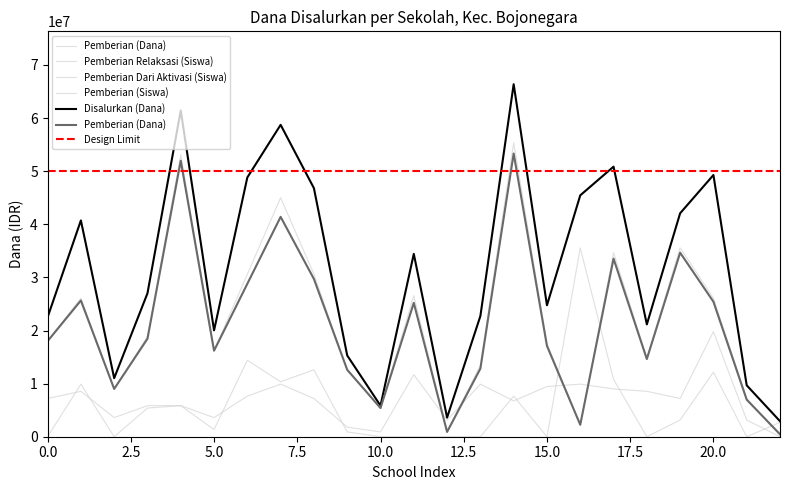

What is the maximum value shown in the chart?

66375000